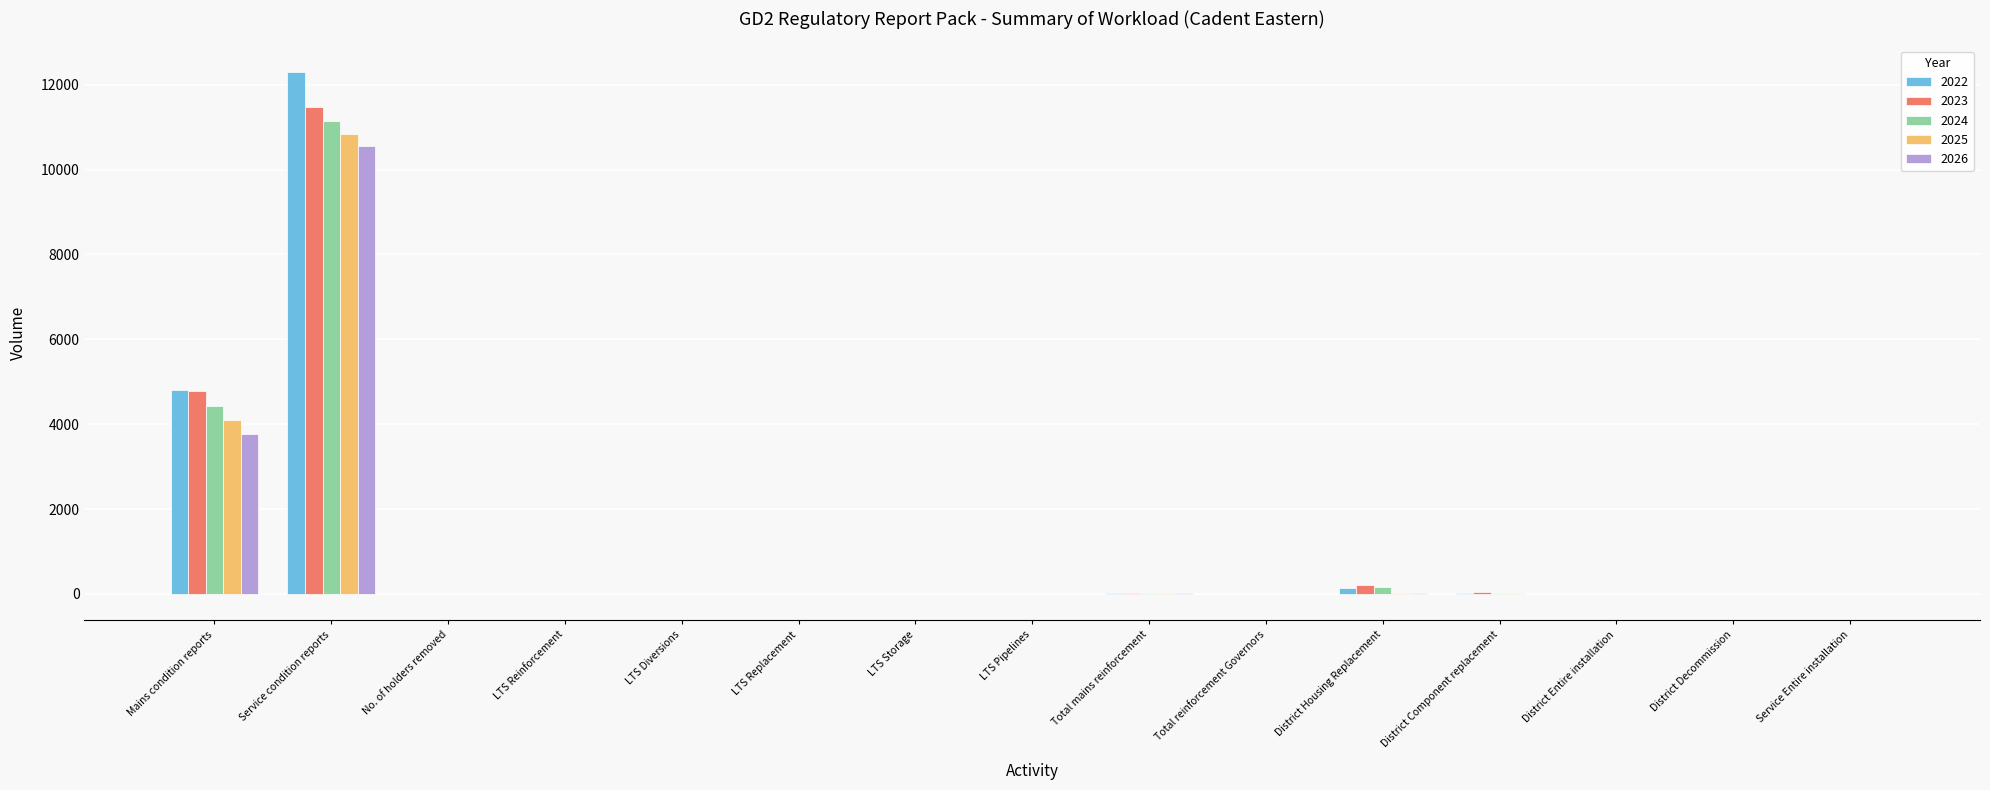

Is it true that 2023 equals 11482.0 at Service condition reports?

True